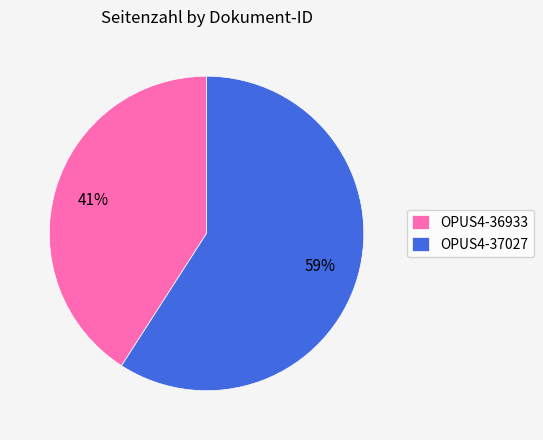

Which slice is the largest?

OPUS4-37027